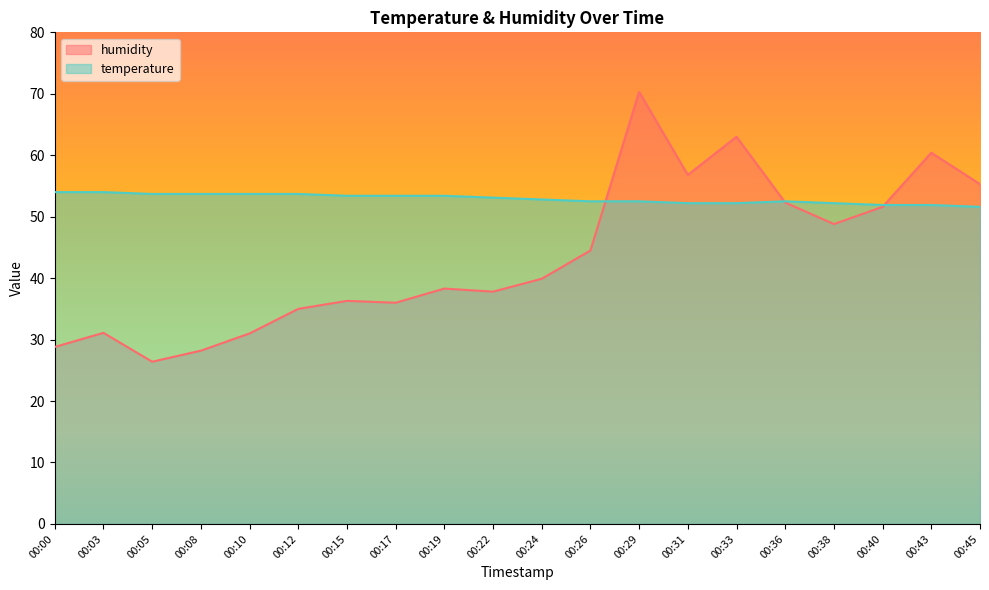

What is the difference between the second highest and minimum values in the temperature series?

2.4